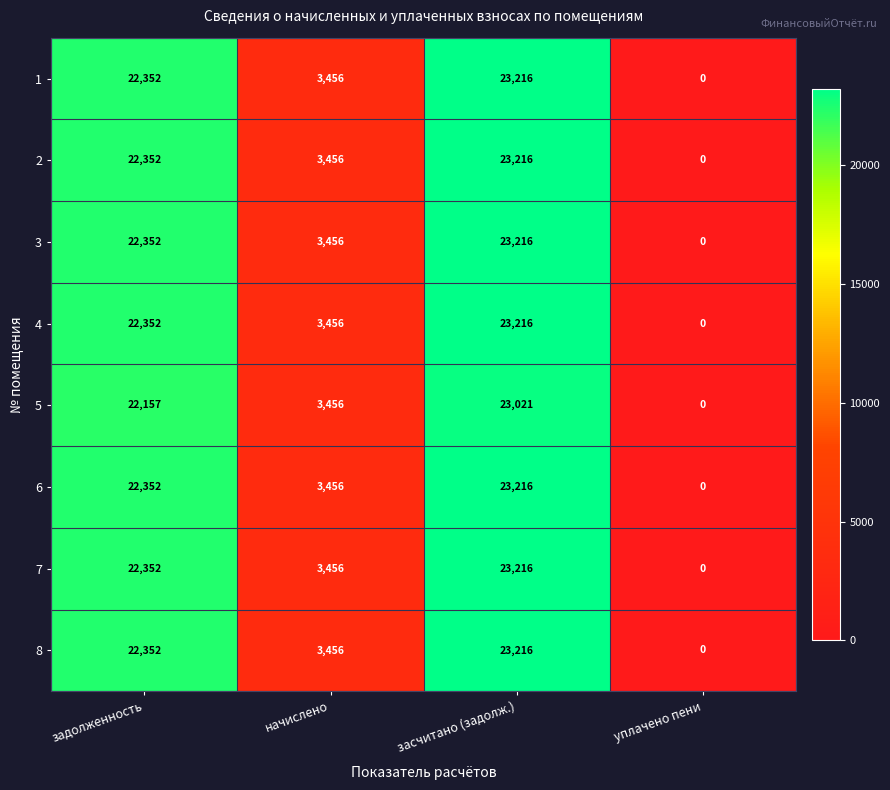

How many data points does each series have?

4